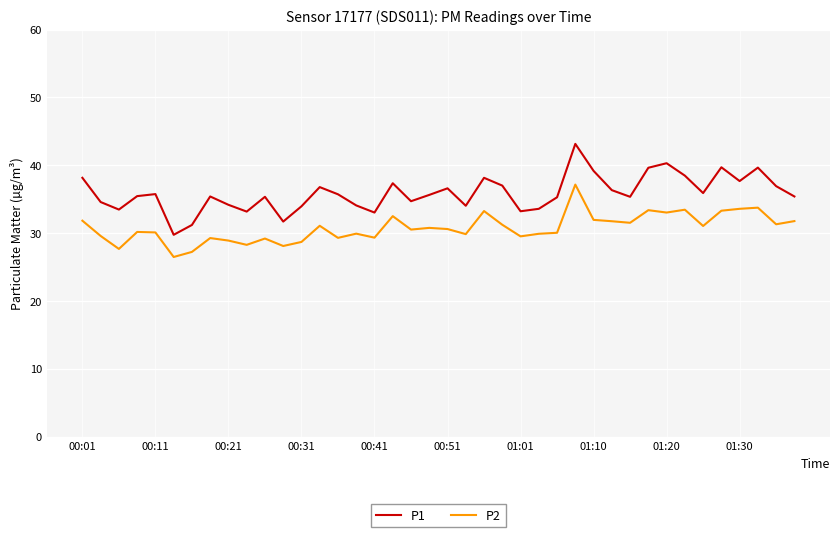

True or false: P1 and P2 cross at least once.

False